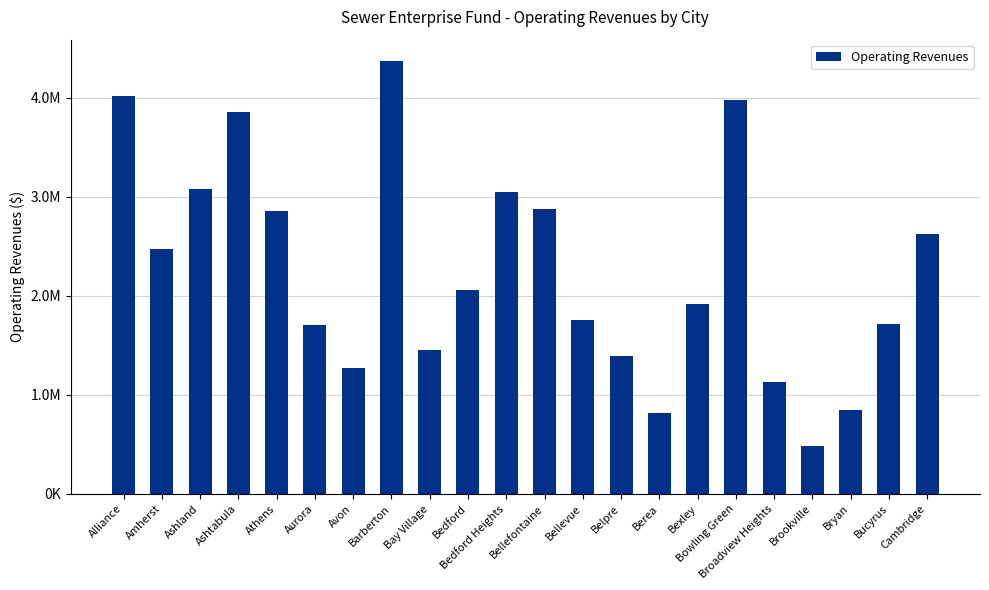

At which label is the value closest to 2423476?

Amherst